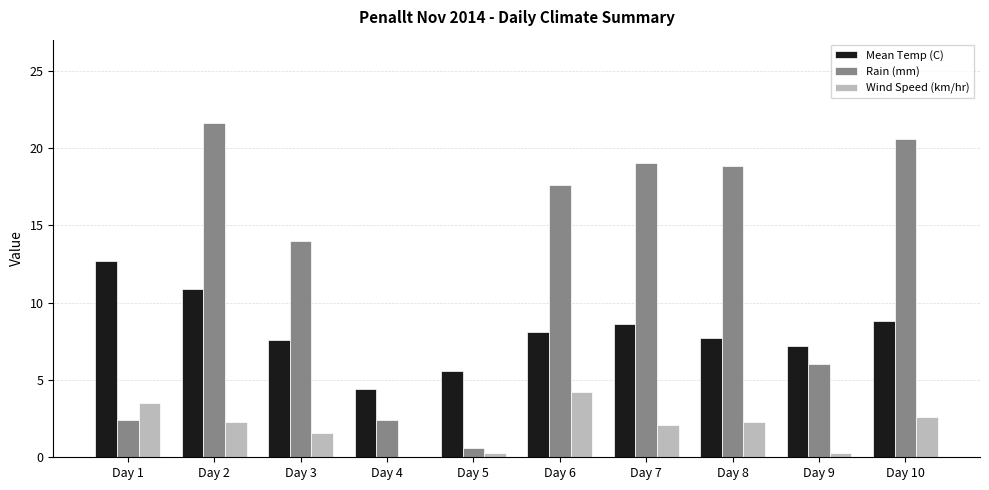

What is the sum of the Rain (mm) values at Day 5 and Day 10?

21.2